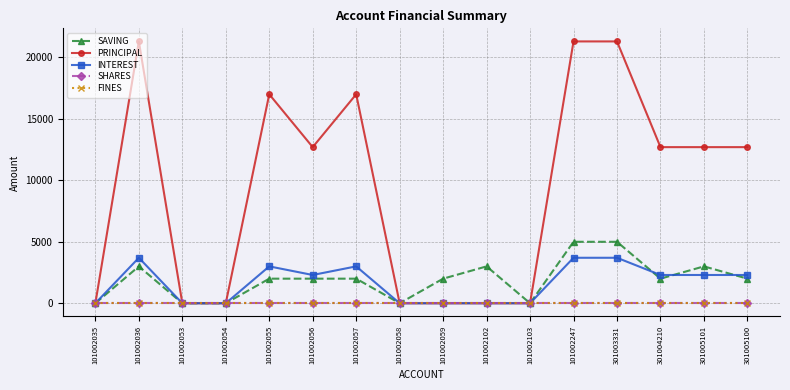

Does the chart display data point markers on the line(s)?

Yes